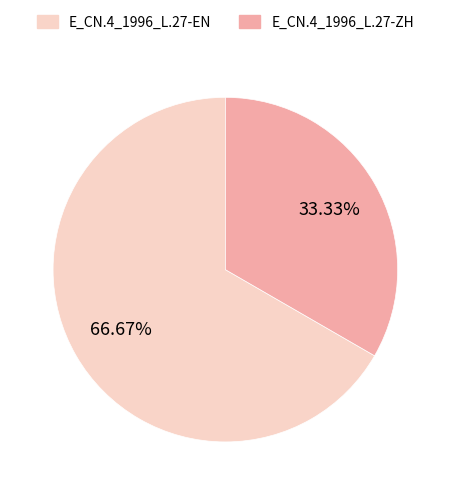

Which category accounts for the majority?

E_CN.4_1996_L.27-EN